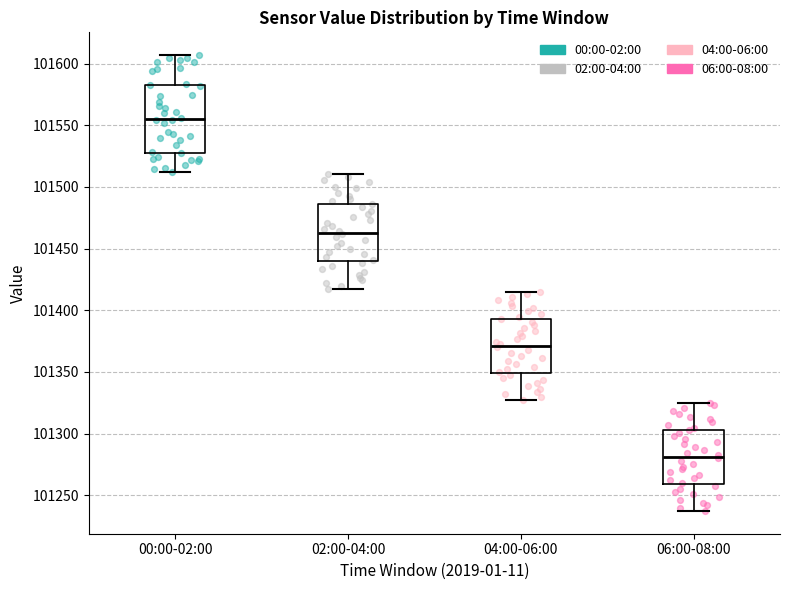

Reading left to right, transcribe this box plot: for each box, give where its median line is, the range the box spans, and where its two whiskers end, as read against the y-axis. The values are not printed on the chart, so give them approximately, as read against the axis.

00:00-02:00: median 101555, box 101530 to 101585, whiskers 101510 to 101605
02:00-04:00: median 101465, box 101440 to 101485, whiskers 101415 to 101510
04:00-06:00: median 101370, box 101350 to 101395, whiskers 101325 to 101415
06:00-08:00: median 101280, box 101260 to 101305, whiskers 101235 to 101325